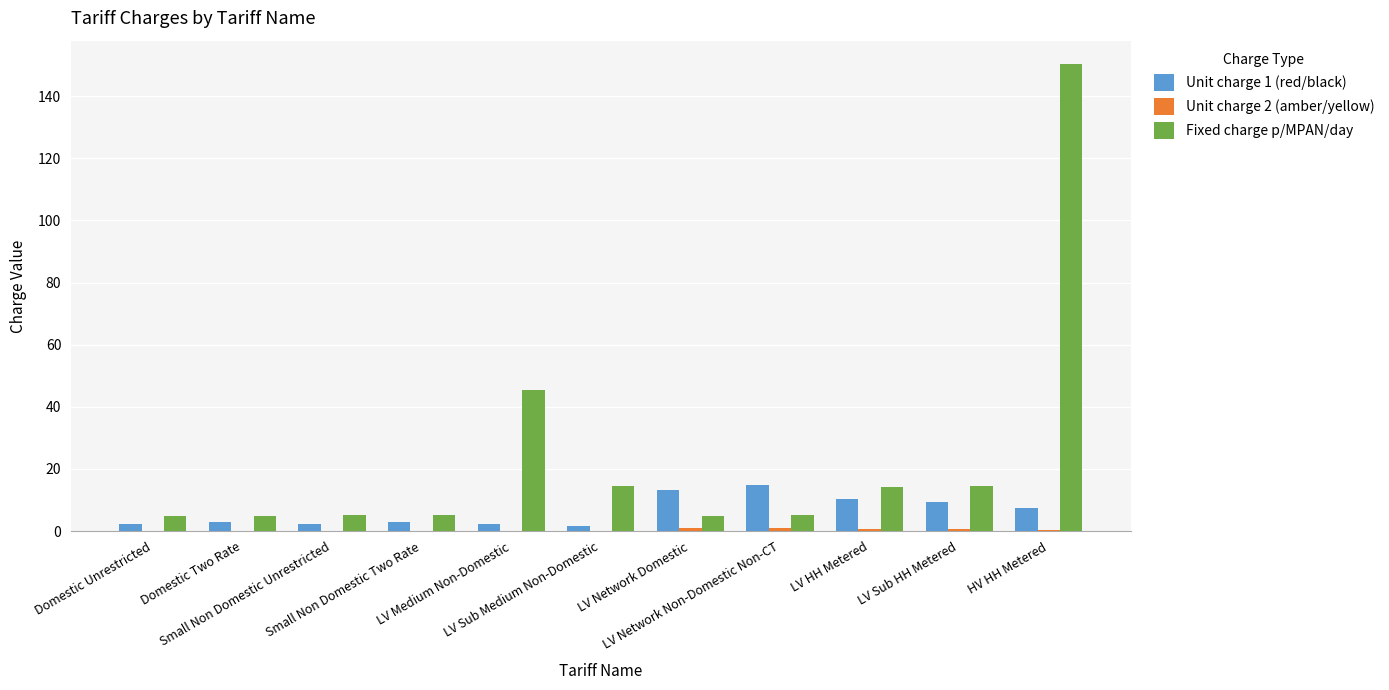

What is the sum of all Fixed charge p/MPAN/day values?

269.4